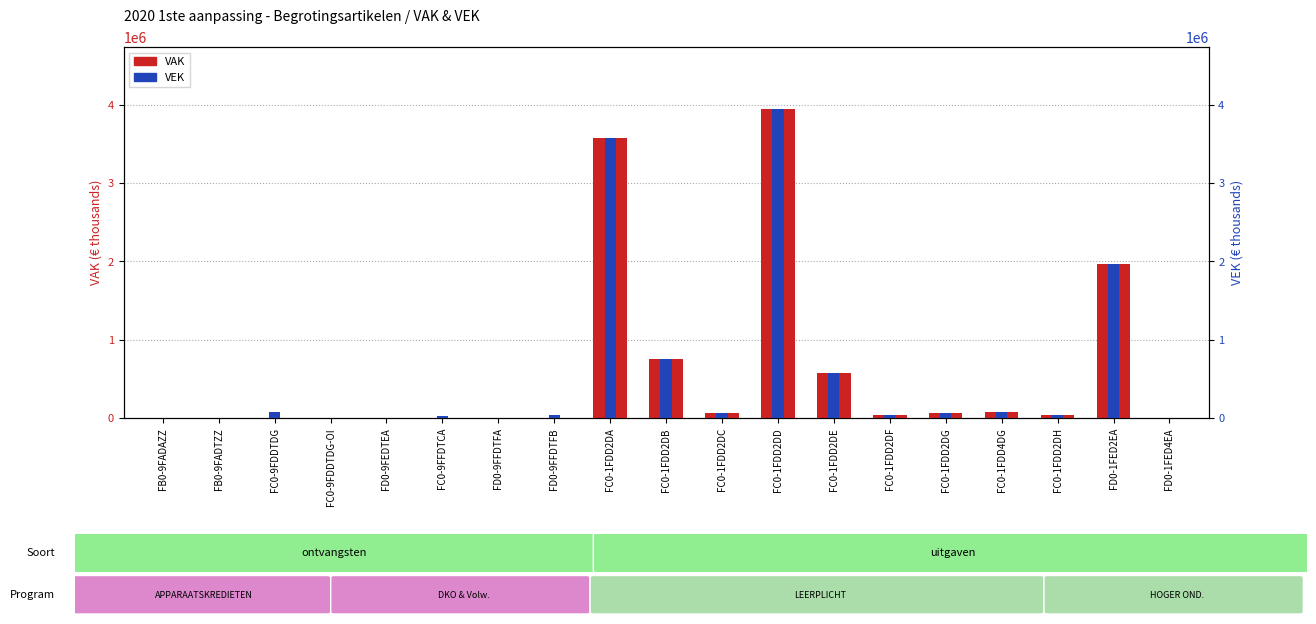

How many categories are shown in the chart?

19